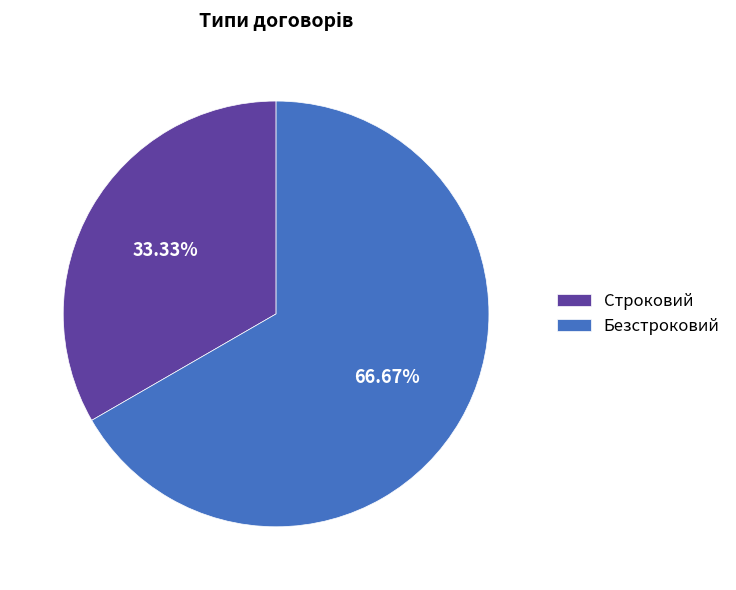

Which has a higher value, Строковий or Безстроковий?

Безстроковий